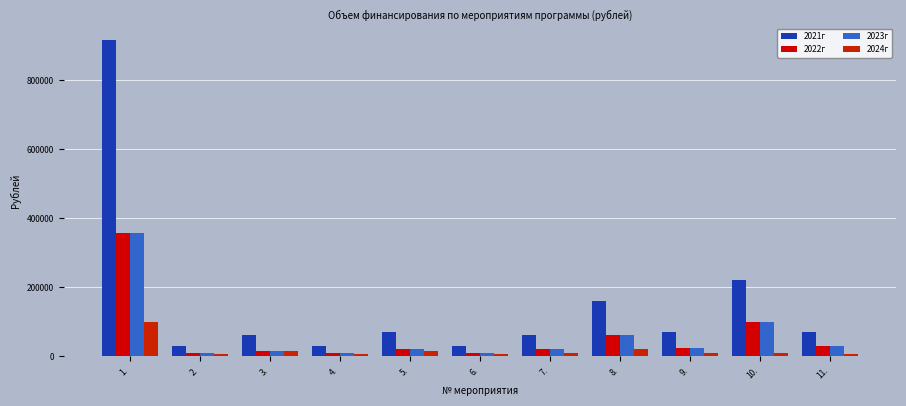

Does the chart contain any negative values?

No